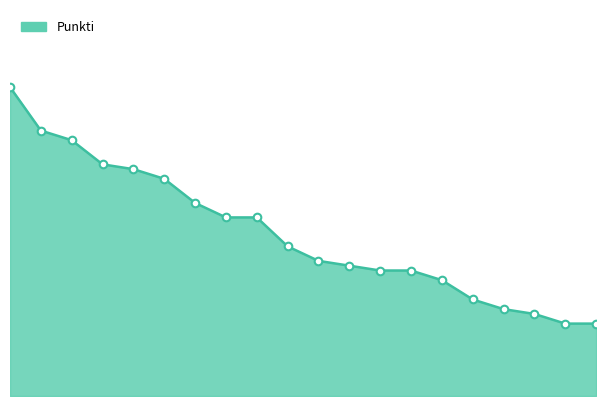

Is this an area chart (filled region under the line)?

Yes